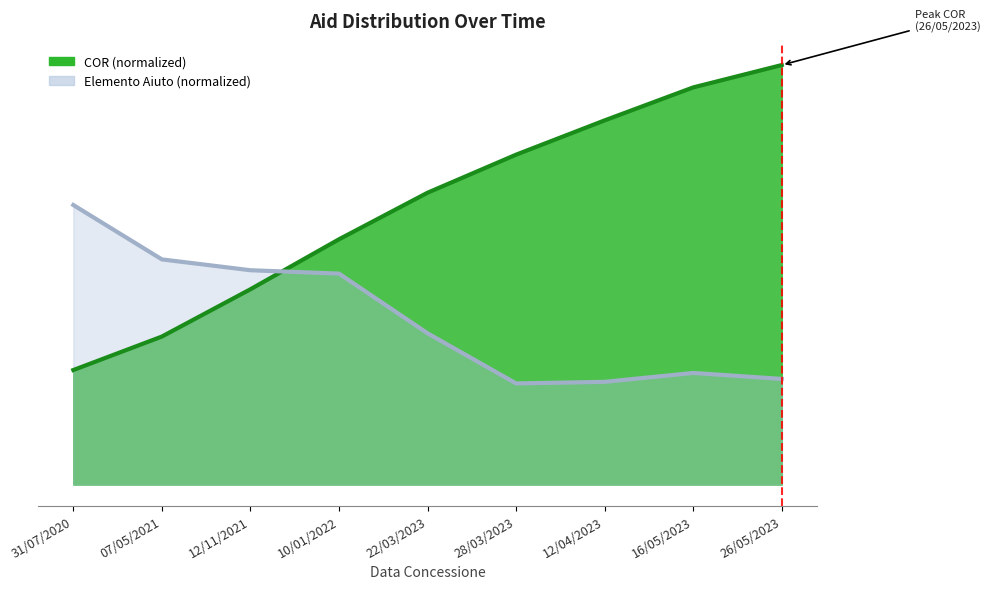

What is the change in value from 22/03/2023 to 28/03/2023?

+0.1